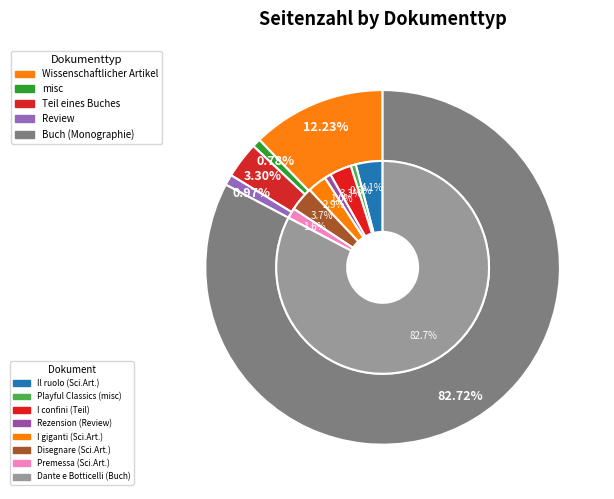

Count the number of slices in the pie.

8